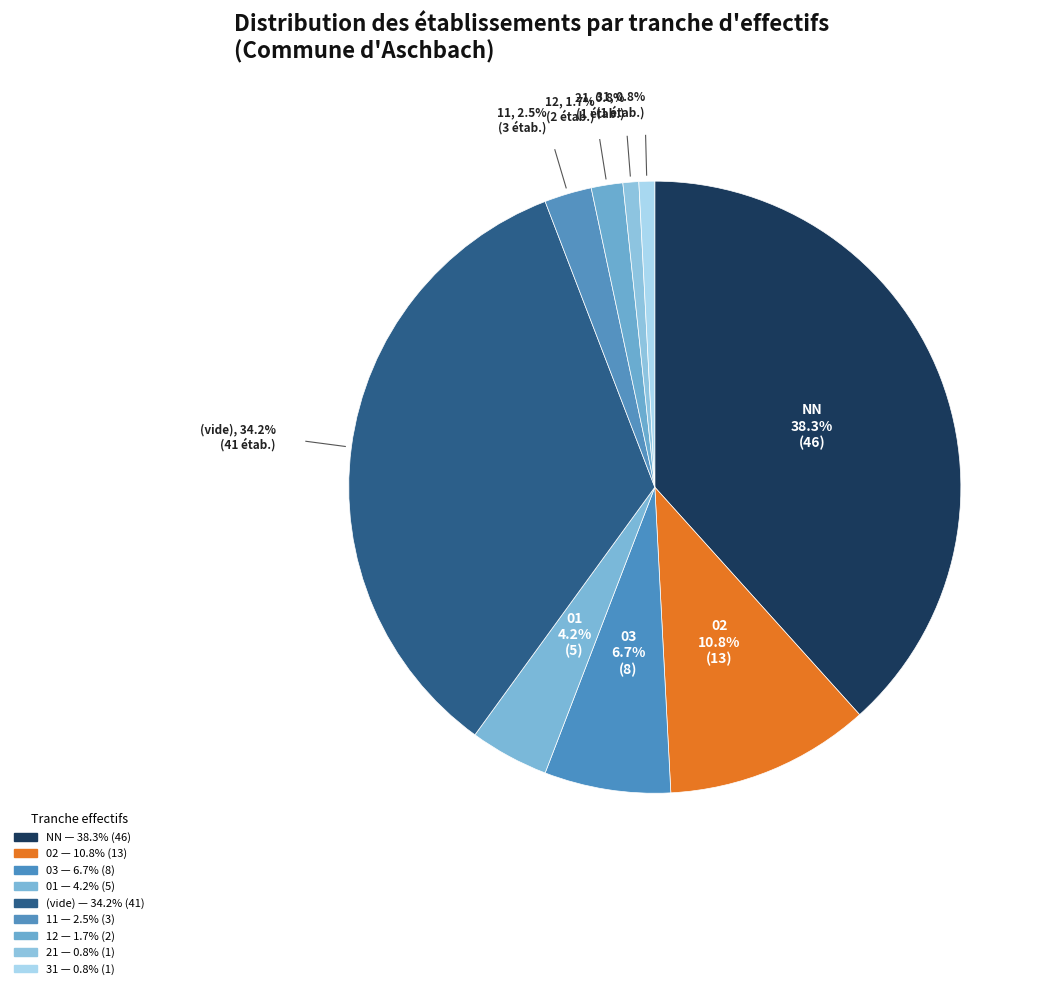

Is there any slice that represents more than half of the pie?

No